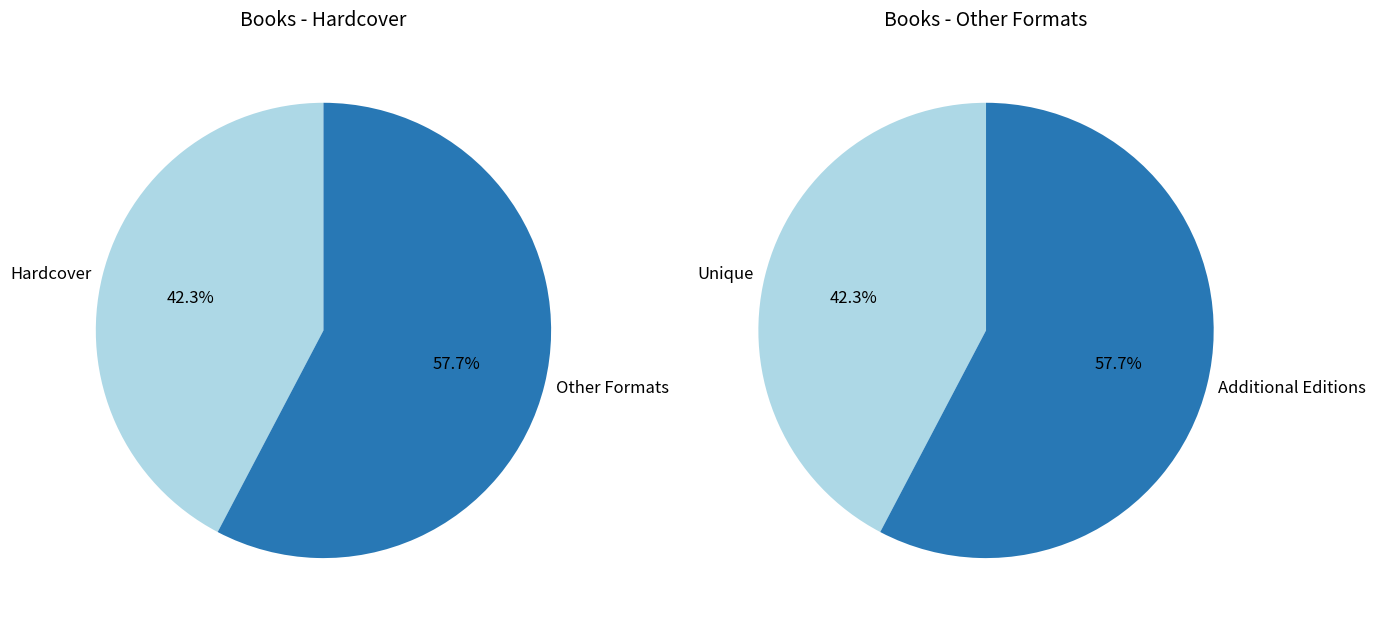

Is it true that Annie and Snowball is 16% of the pie?

False